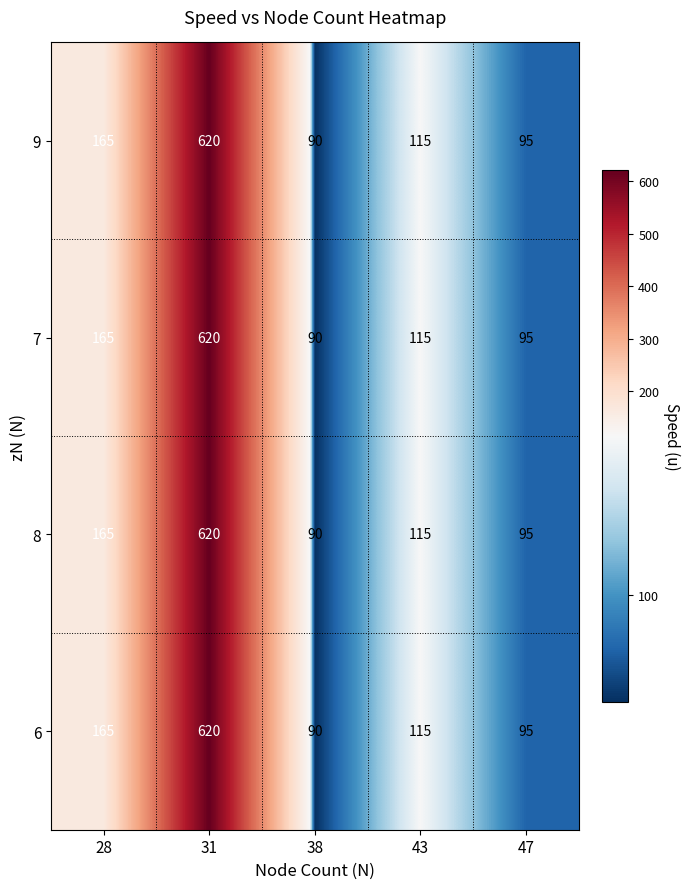

The value of 9 at 31 is 339. True or false?

False